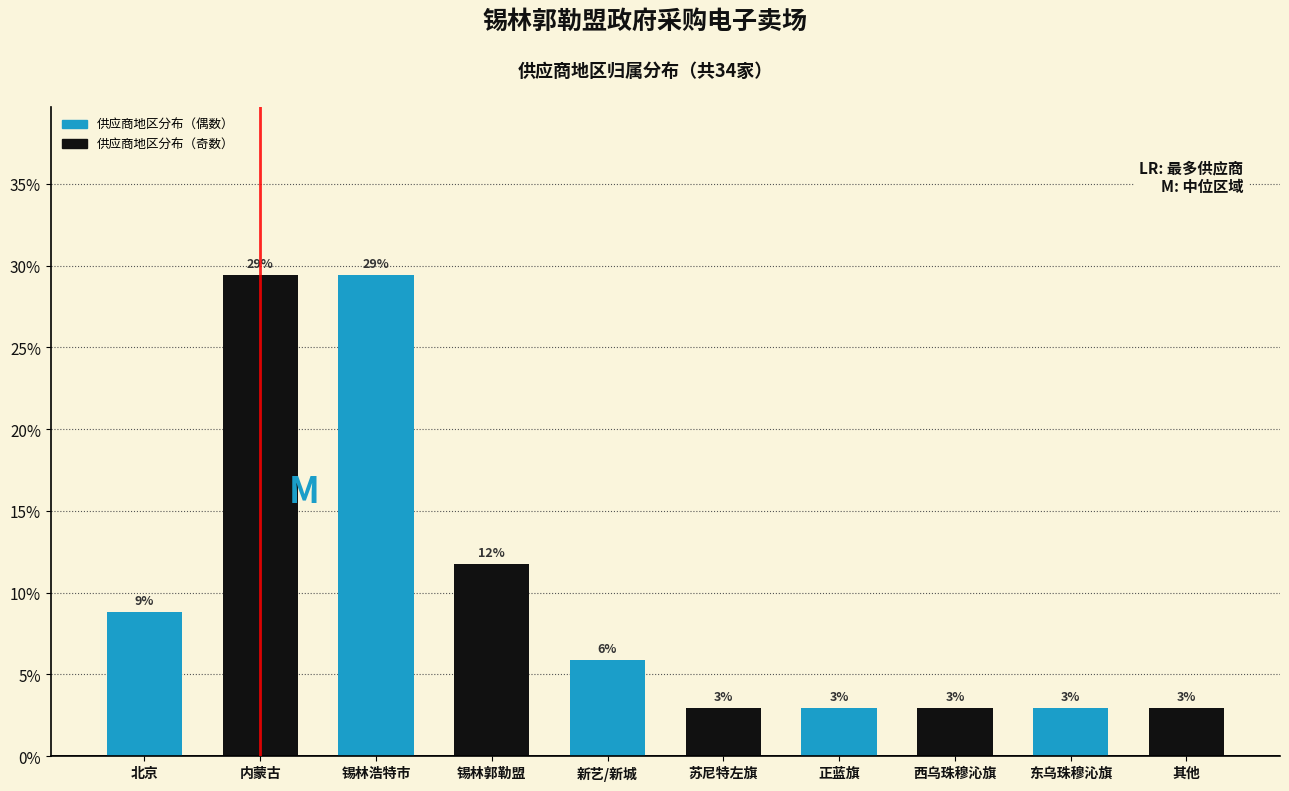

How many bars are there in total?

10